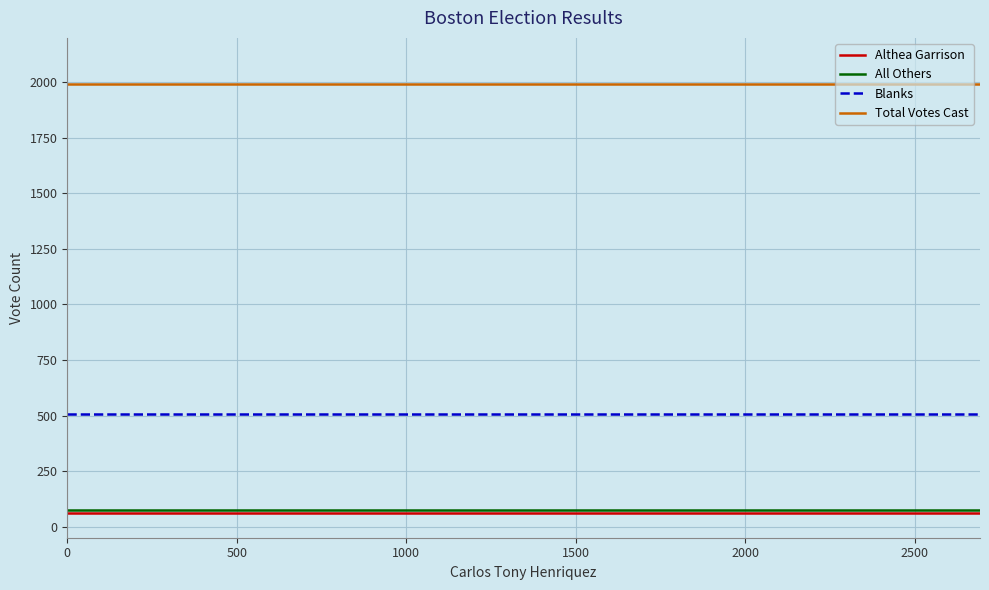

Is this an area chart (filled region under the line)?

No